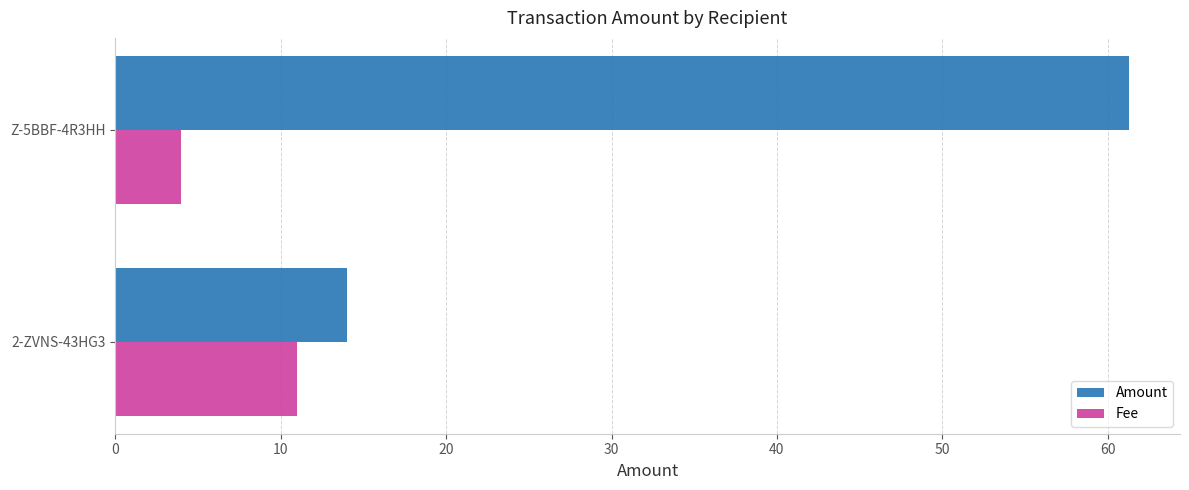

At which category is the sum across all series the highest?

Z-5BBF-4R3HH